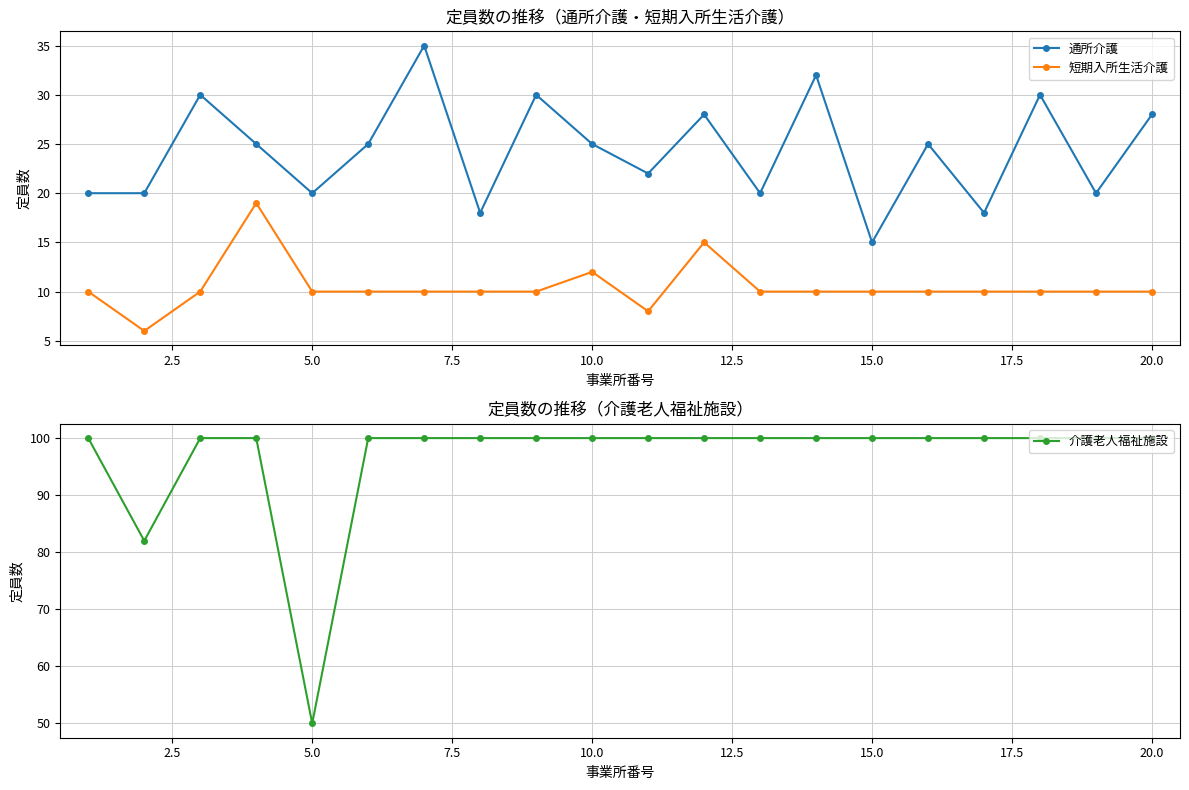

How many lines are shown in the chart?

3